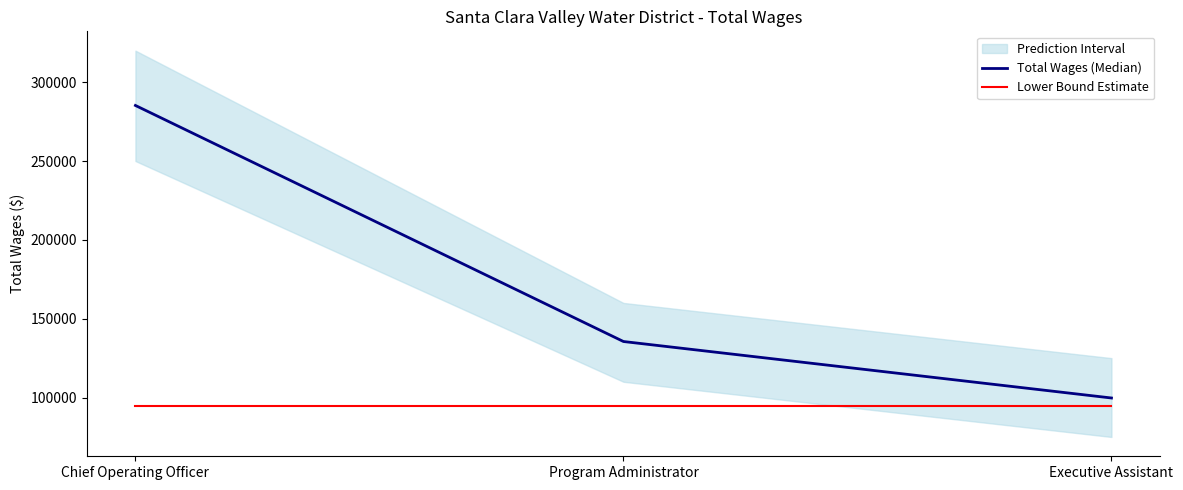

What is the difference between the highest and lowest values at Chief Operating Officer?

190511.8